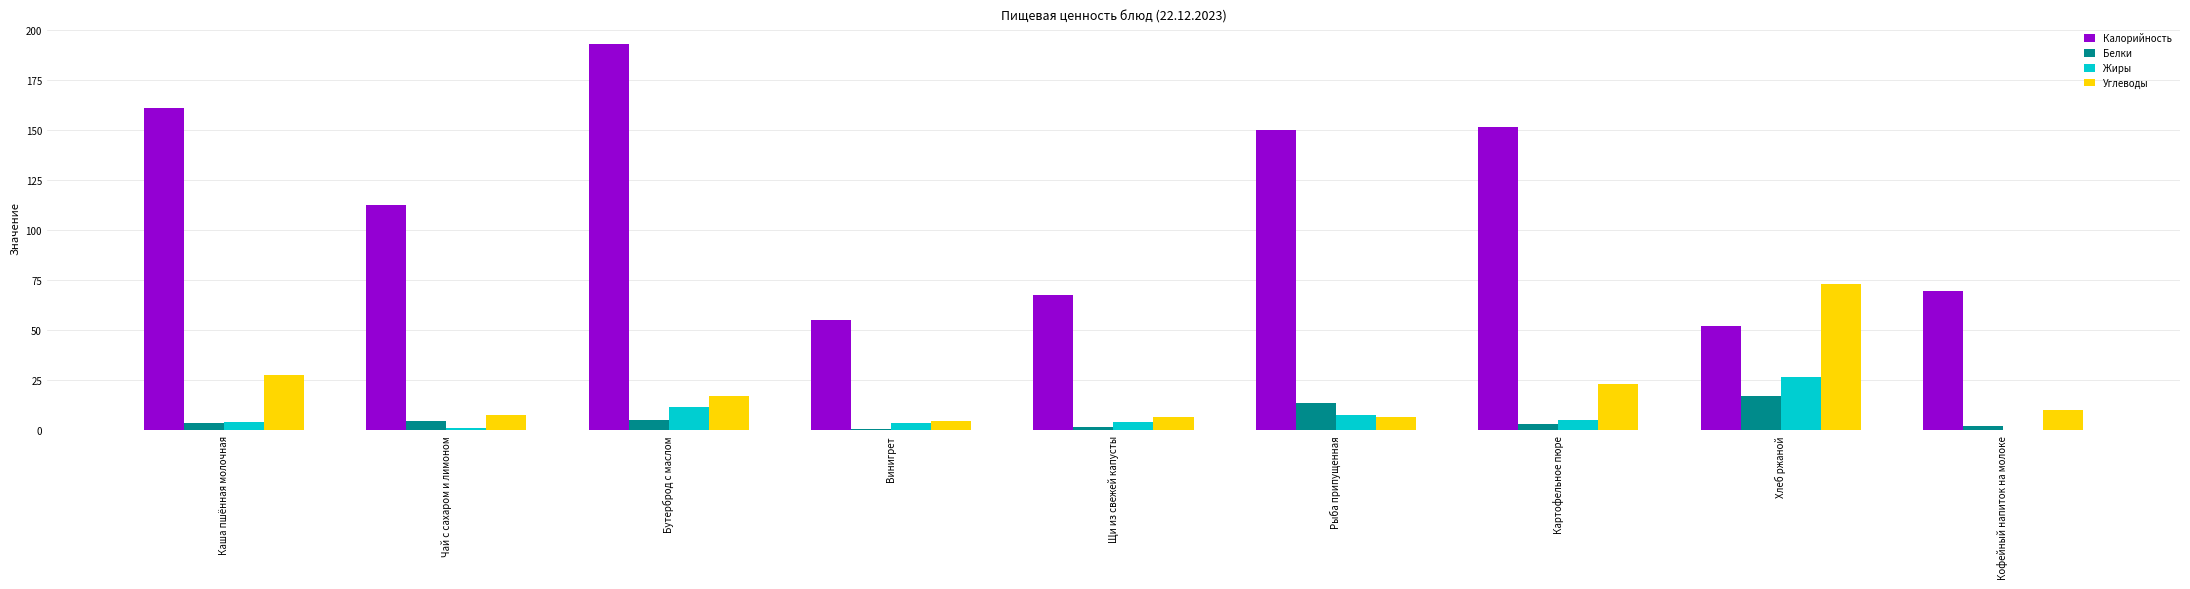

How many categories are shown in the chart?

9